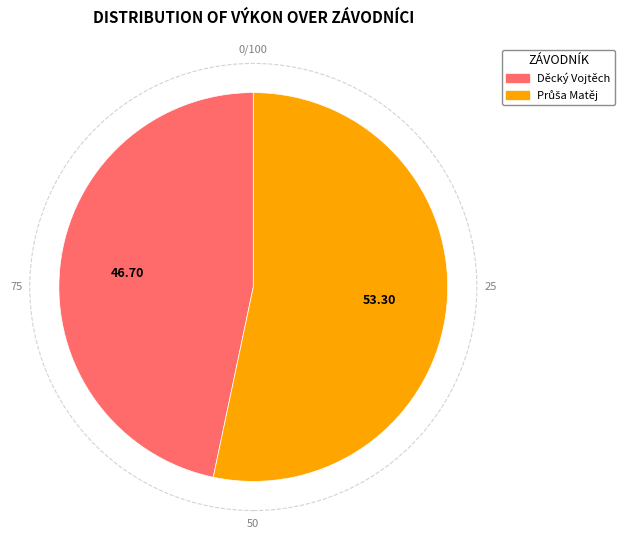

Is there a majority slice in this chart?

Yes